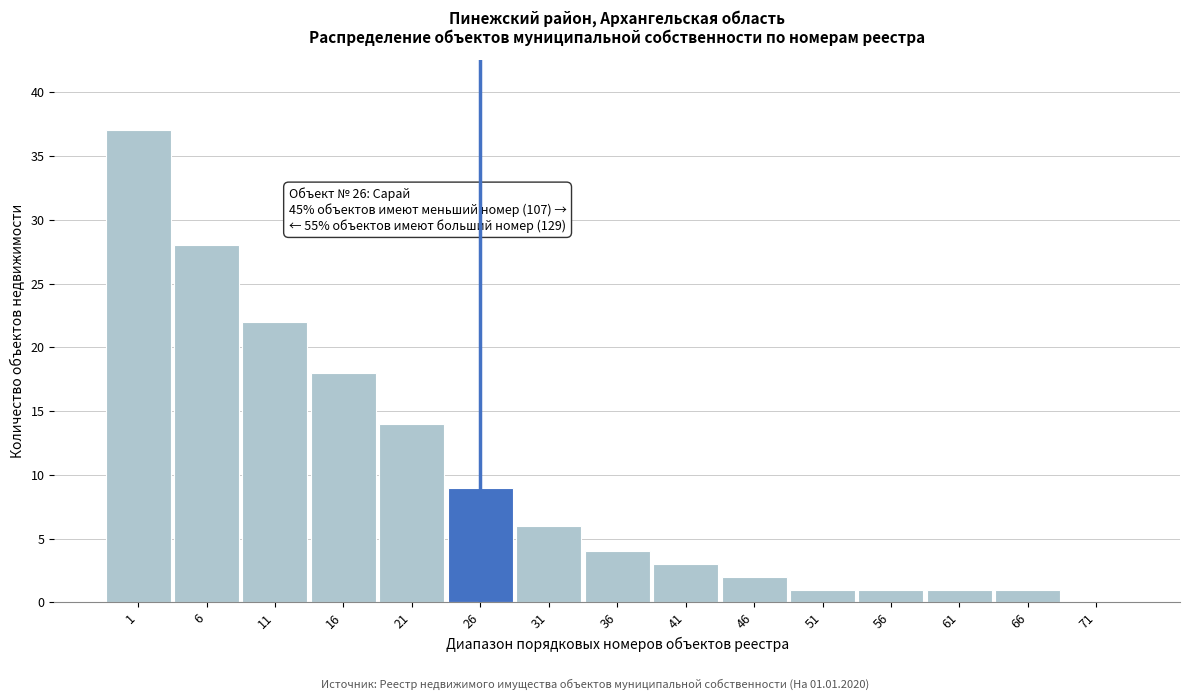

Reading right to left, list all the values displayed in this chart.

71=0	66=1	61=1	56=1	51=1	46=2	41=3	36=4	31=6	26=9	21=14	16=18	11=22	6=28	1=37